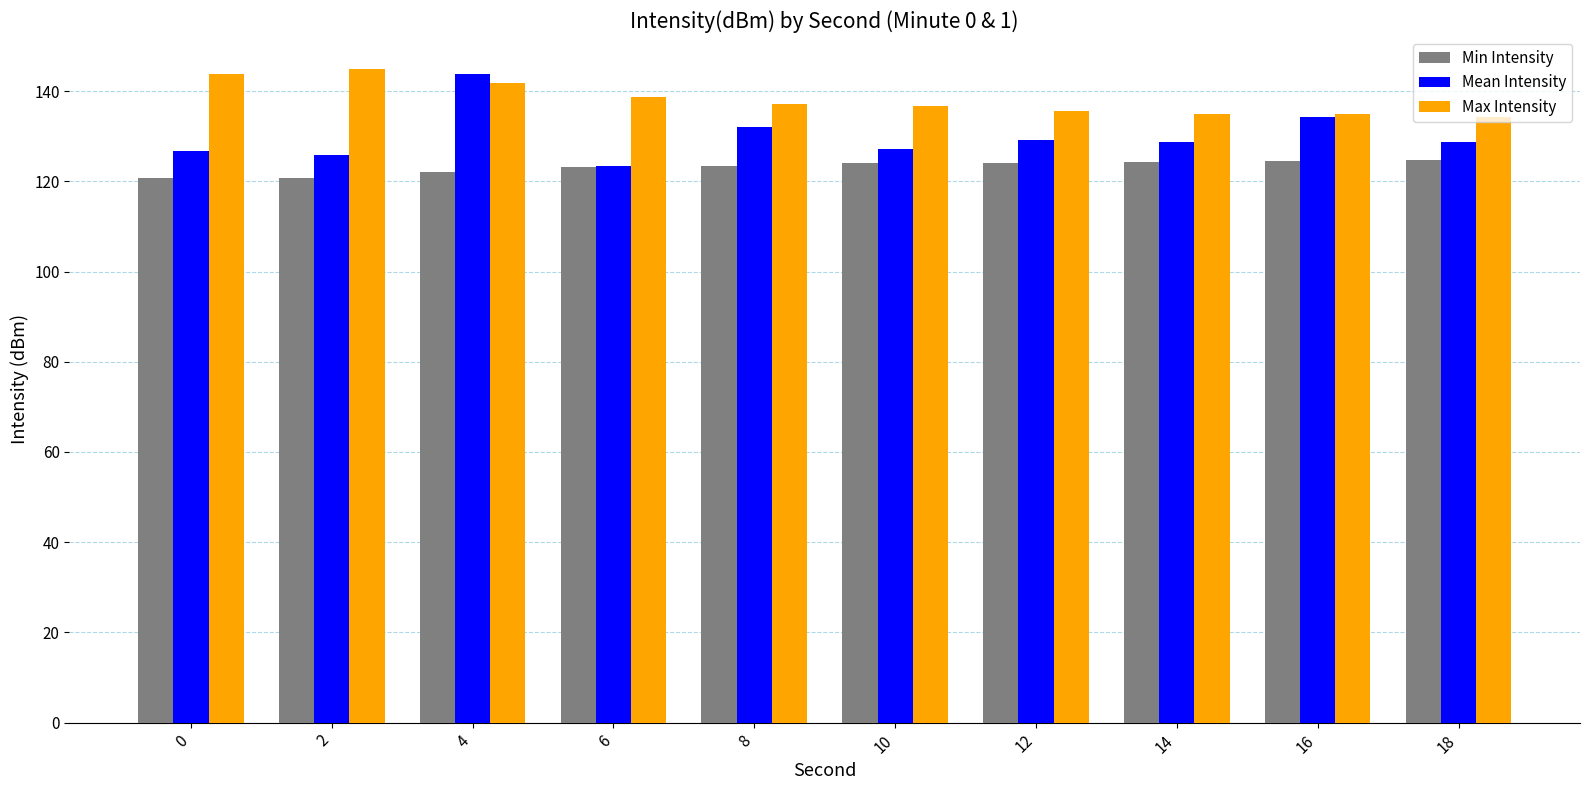

What is the spread (max minus min) of values at 2?

24.3